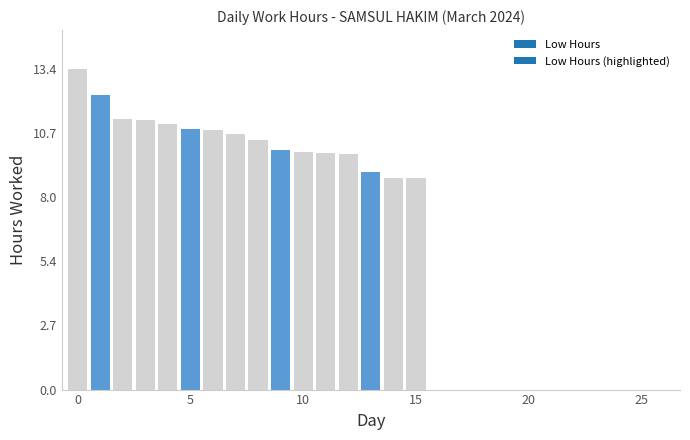

What is the sum of all values?

168.3